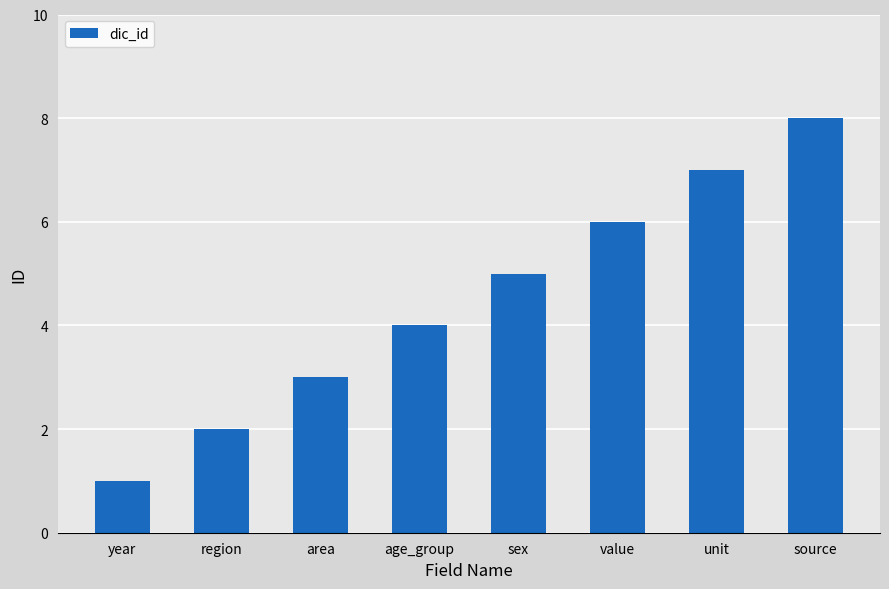

What value does the data have at unit?

7